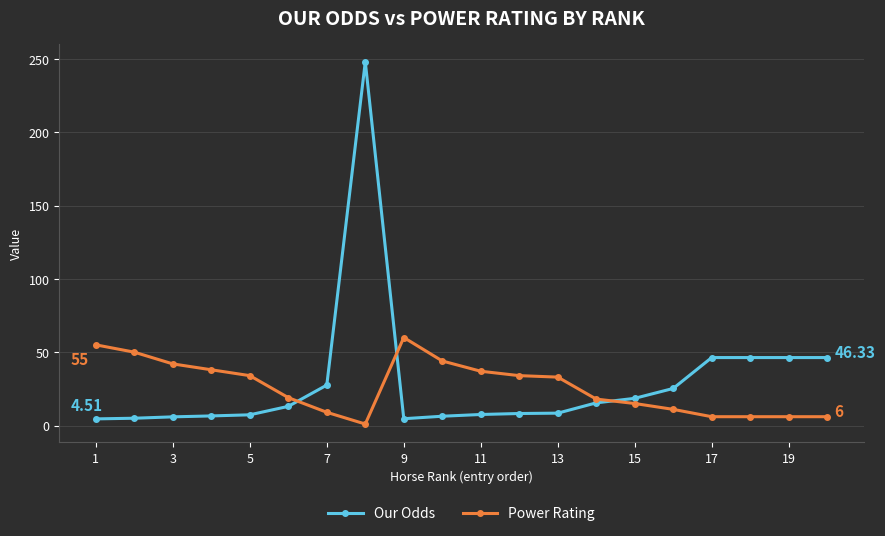

Which series has the largest range (max minus min)?

Our Odds